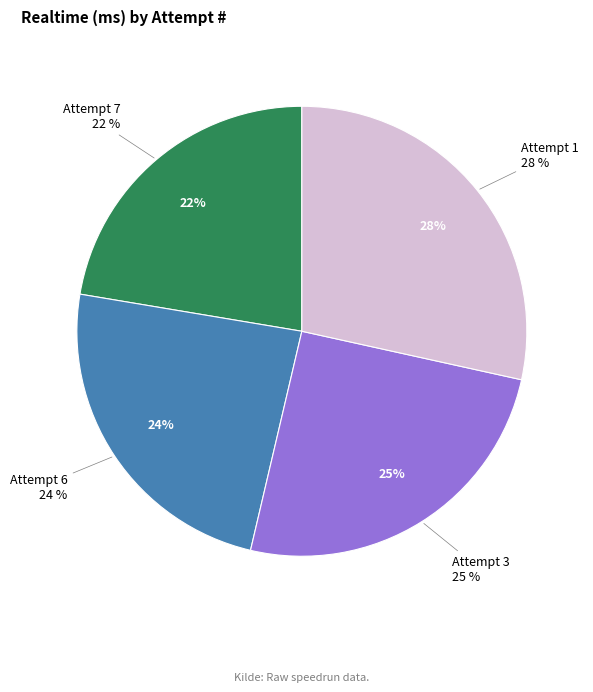

What percentage is the Attempt 3 slice, to the nearest percent?

25%